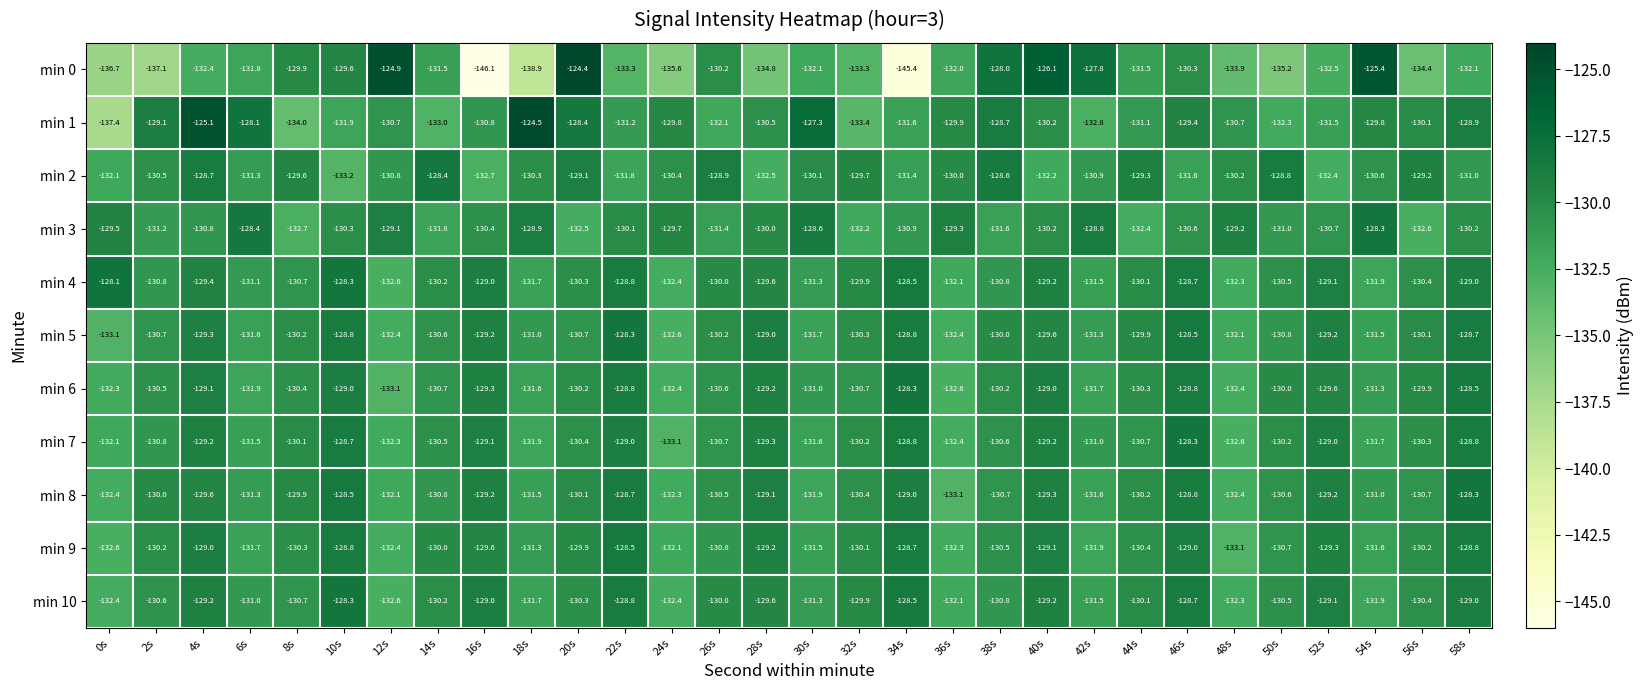

What is the sum of the min 5 values at 16s and 44s?

-259.1